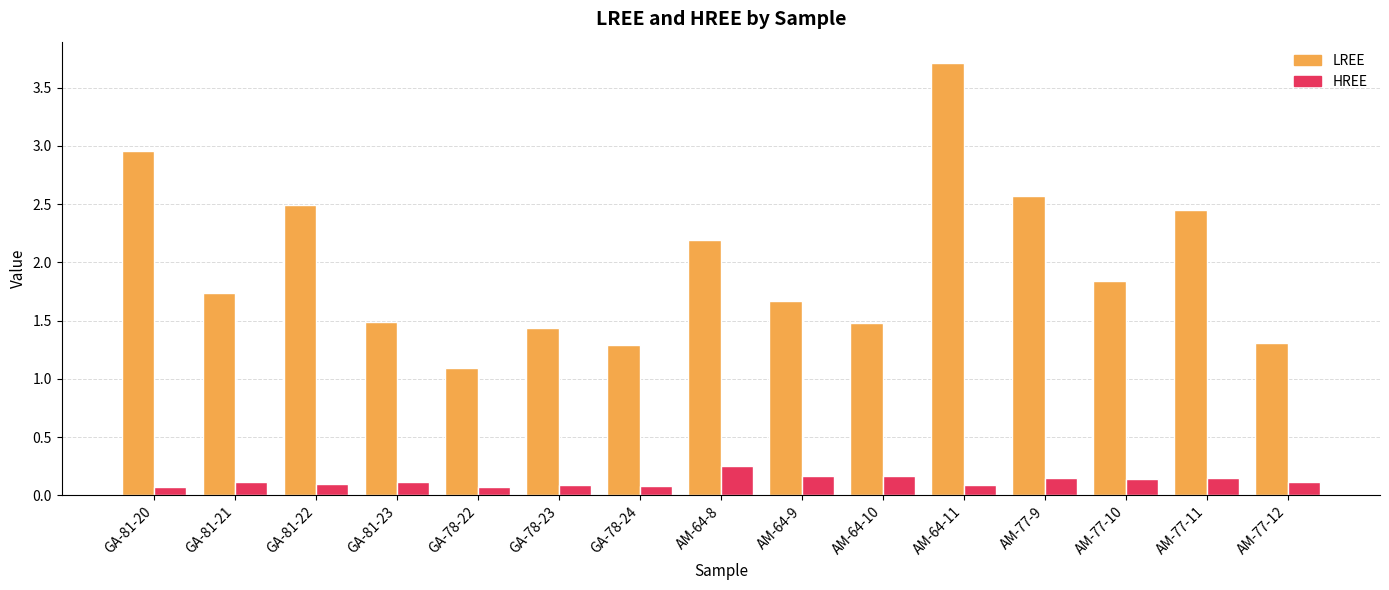

Does the chart contain stacked bars?

No